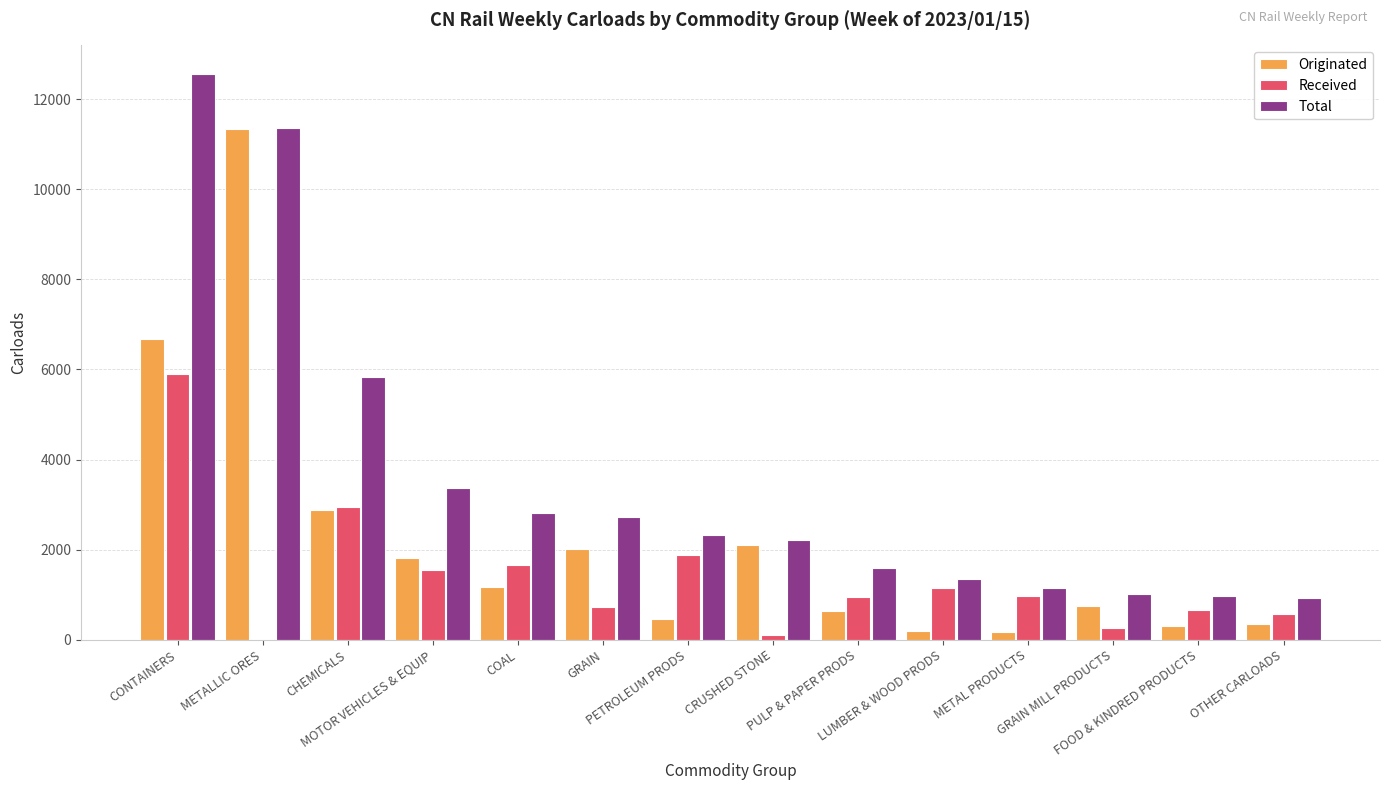

What is the approximate value of Total at CONTAINERS, to the nearest 50?

12550